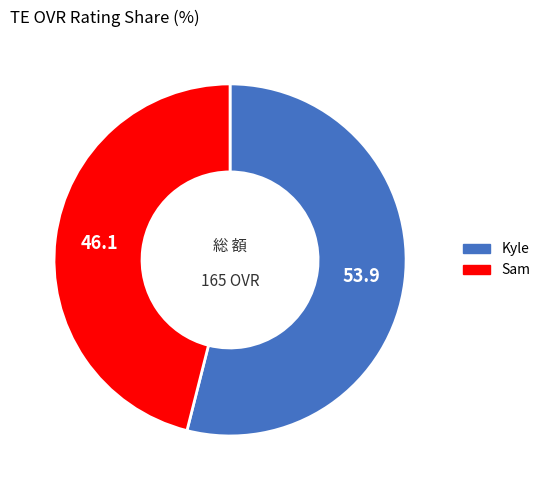

True or false: Kyle accounts for 54% of the total.

True